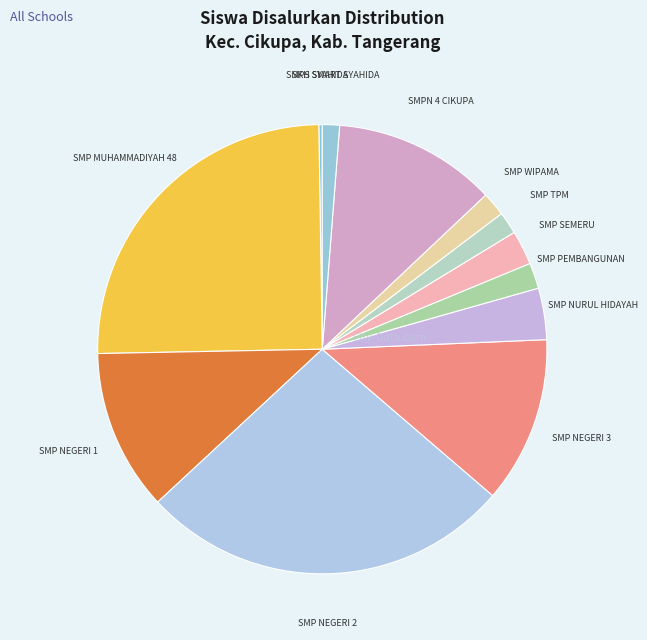

Is it true that SMP MUHAMMADIYAH 48 is 25% of the pie?

True